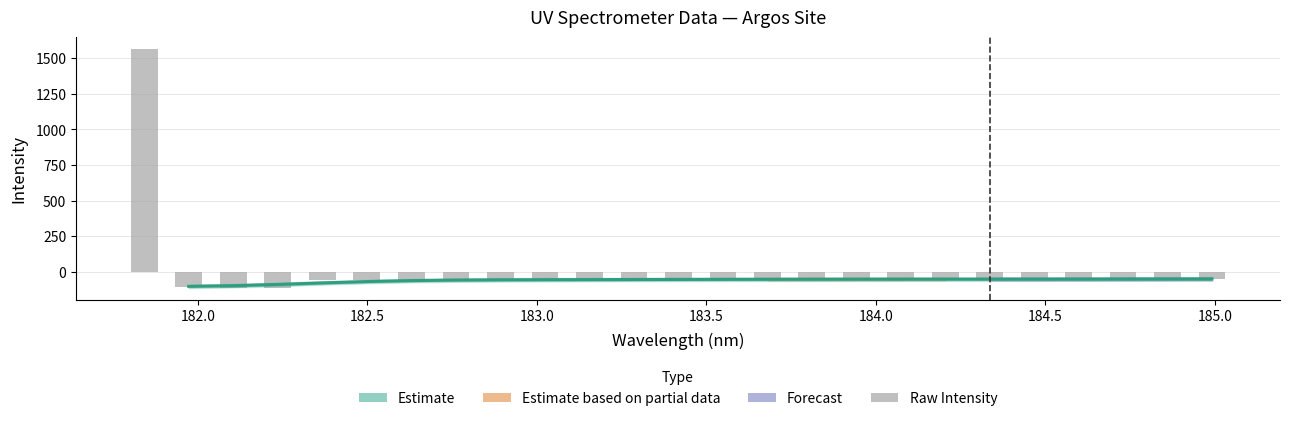

What is the difference between the maximum and second lowest values?

1674.7